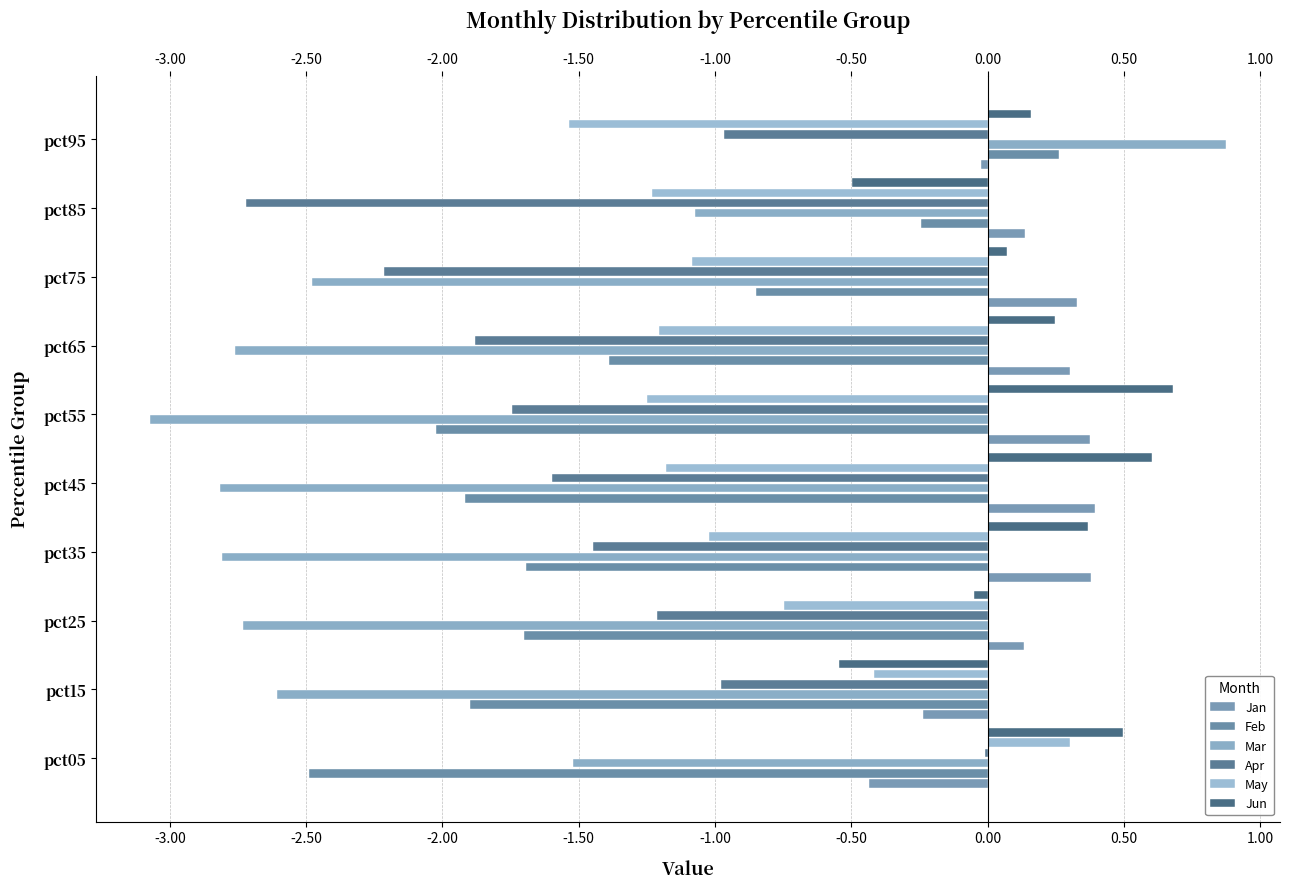

Which series has the largest total across all categories?

Jun